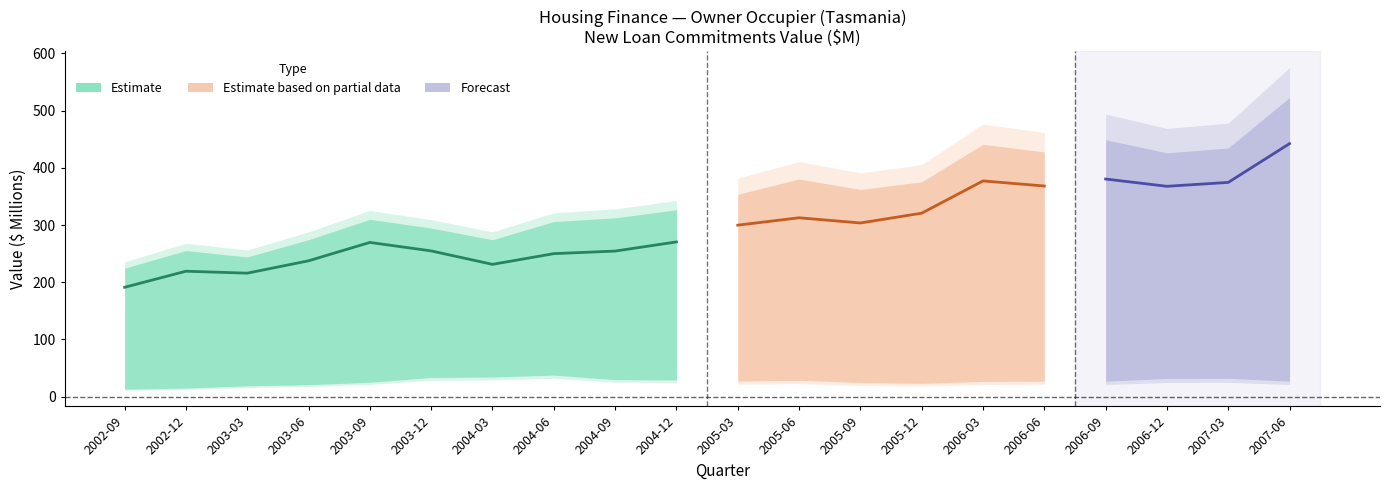

Reading left to right, extract all data points from this chart.

Total dwellings (Original): 2002-09=224.6	2002-12=255.4	2003-03=244.2	2003-06=274.4	2003-09=310.0	2003-12=294.7	2004-03=274.3	2004-06=306.1	2004-09=312.5	2004-12=326.7	2005-03=353.6	2005-06=380.4	2005-09=362.1	2005-12=375.5	2006-03=441.1	2006-06=427.7	2006-09=449.1	2006-12=426.1	2007-03=434.6	2007-06=523.0
Purchase existing (Original): 2002-09=191.2	2002-12=219.3	2003-03=215.9	2003-06=237.5	2003-09=269.6	2003-12=254.8	2004-03=231.3	2004-06=250.0	2004-09=254.5	2004-12=270.5	2005-03=299.8	2005-06=312.7	2005-09=303.6	2005-12=320.7	2006-03=377.1	2006-06=368.2	2006-09=380.4	2006-12=367.7	2007-03=374.5	2007-06=442.3
External refinancing (Original): 2002-09=13.2	2002-12=15.0	2003-03=19.0	2003-06=21.0	2003-09=25.3	2003-12=33.7	2004-03=34.5	2004-06=37.8	2004-09=29.9	2004-12=29.3	2005-03=27.4	2005-06=28.7	2005-09=24.8	2005-12=23.4	2006-03=26.7	2006-06=27.2	2006-09=27.2	2006-12=31.9	2007-03=32.1	2007-06=27.3